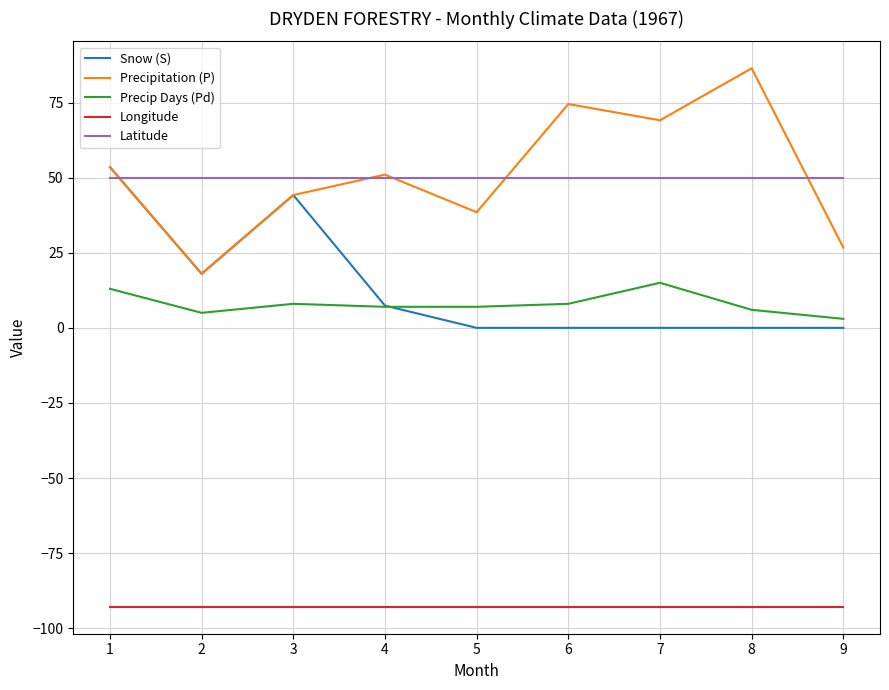

What are all the series names shown in the legend?

Snow (S), Precipitation (P), Precip Days (Pd), Longitude, Latitude